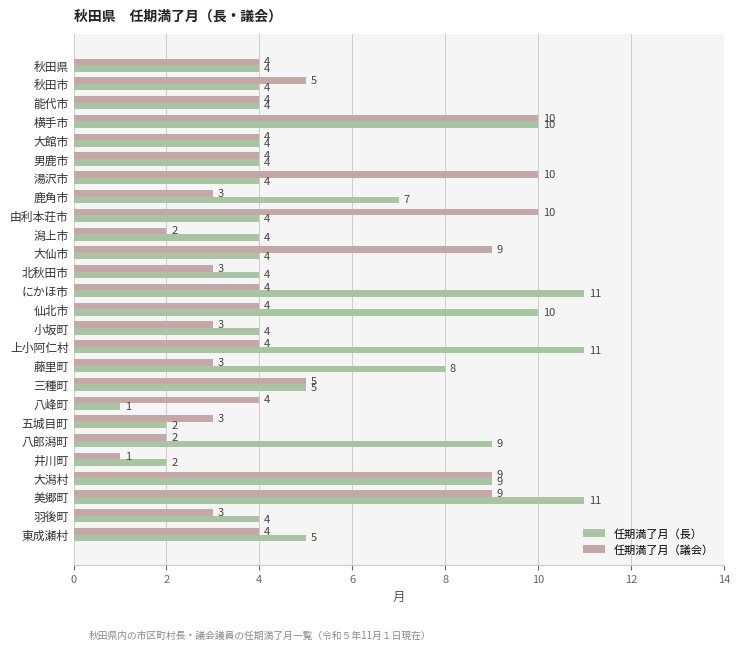

The 任期満了月（議会） series shows 5 at 秋田市. True or false?

True